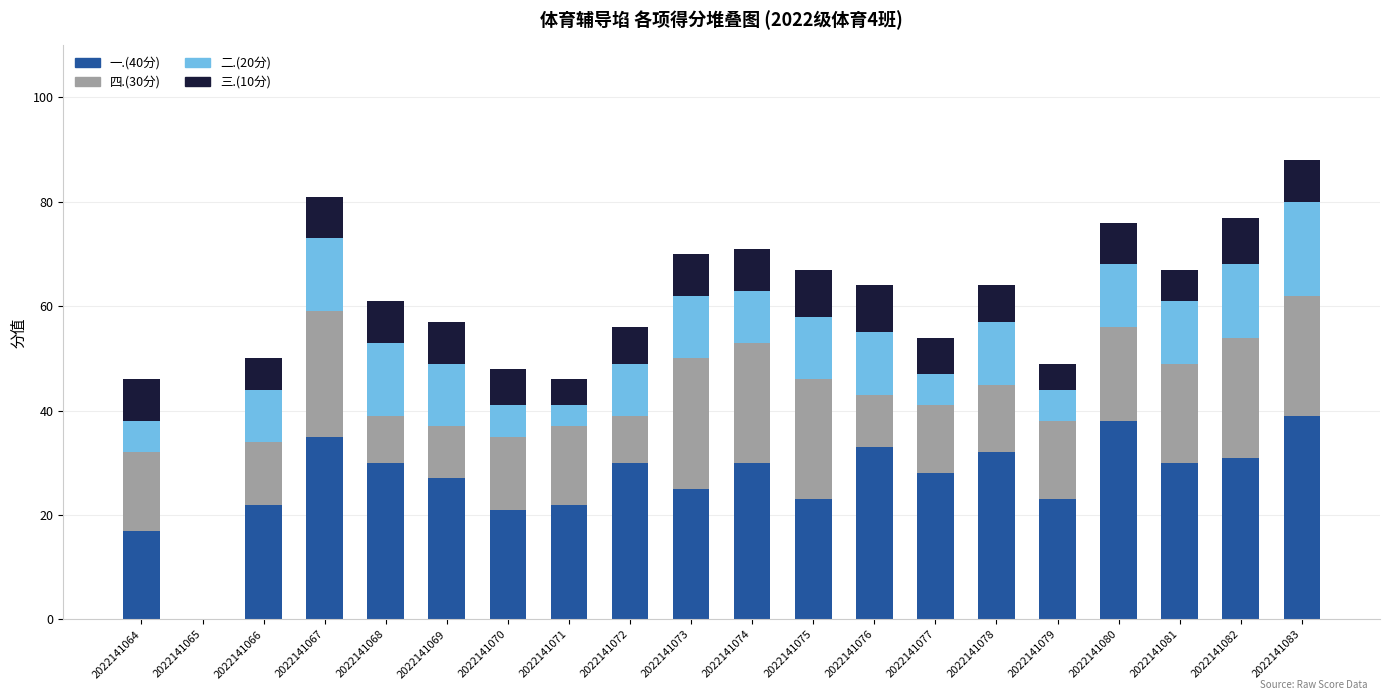

The 一.(40分) series shows 30 at 2022141074. True or false?

True